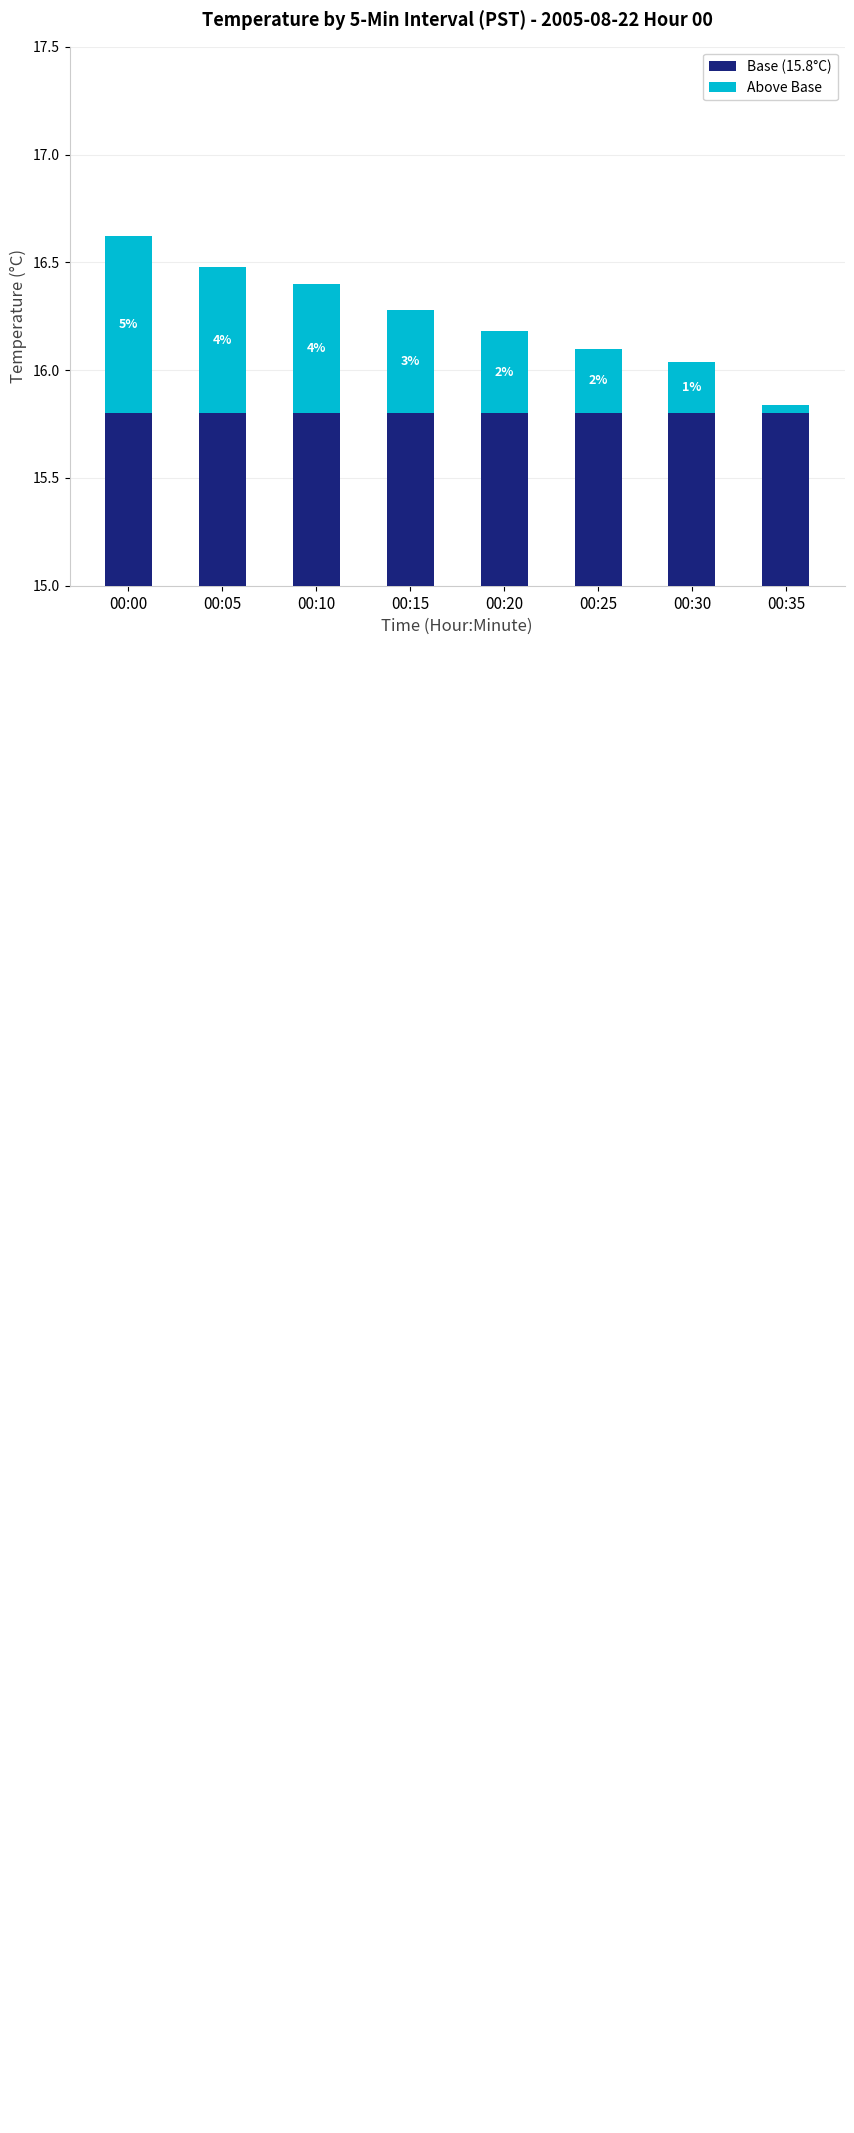

How many bars are there in total?

16